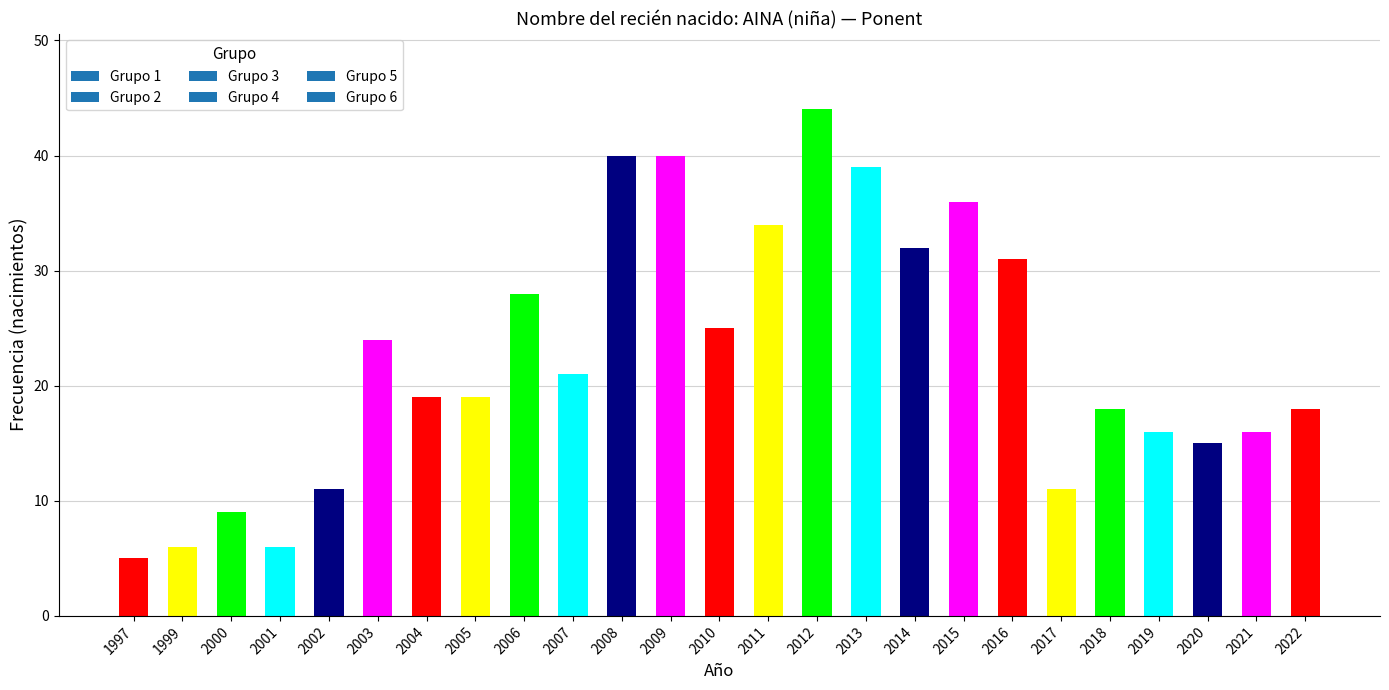

Approximately how many times larger is the value at 2002 compared to 2016?

0.4